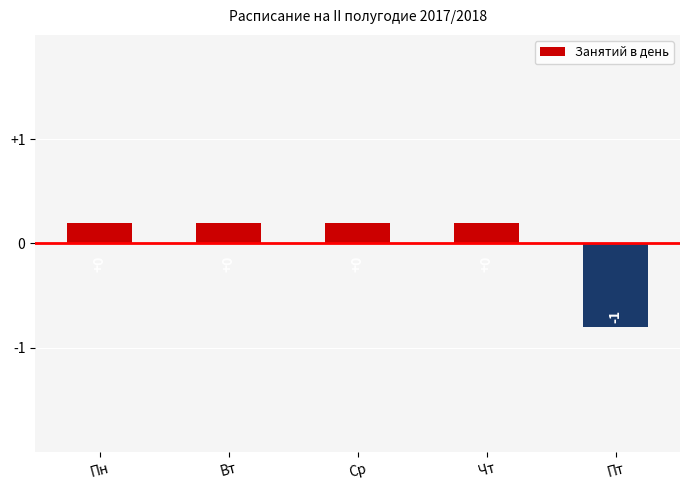

Reading left to right, transcribe all the data shown in this chart.

0.2	0.2	0.2	0.2	-0.8